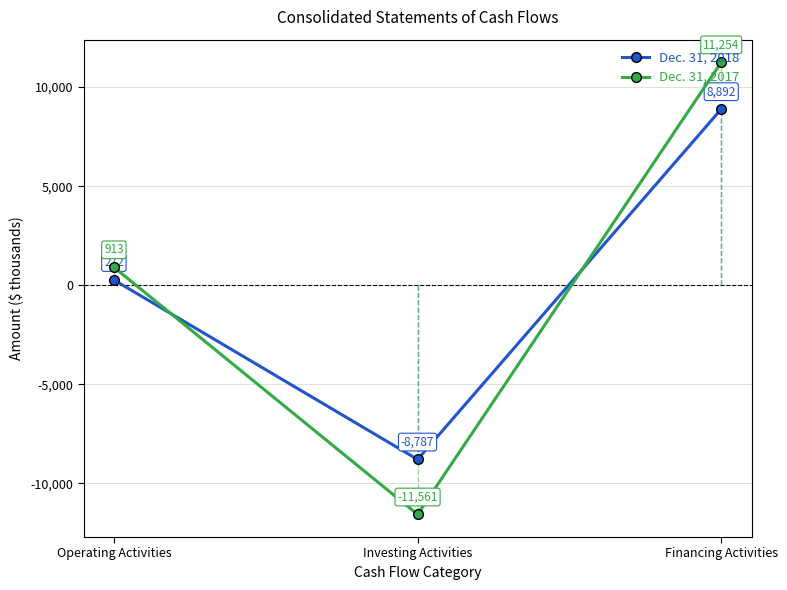

Which category has the lowest value in the Dec. 31, 2017 series?

Investing Activities